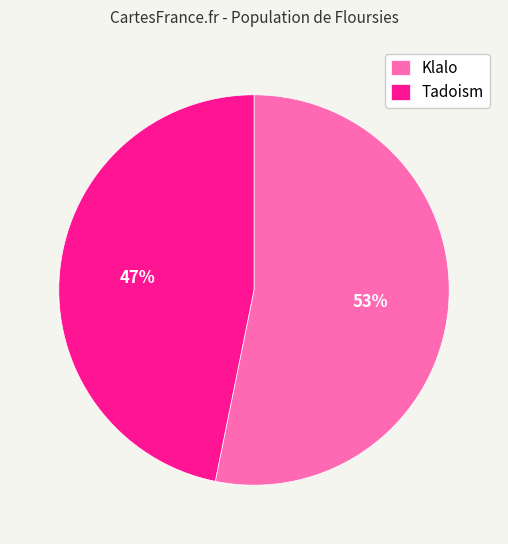

The Klalo slice represents 60% of the pie. True or false?

False